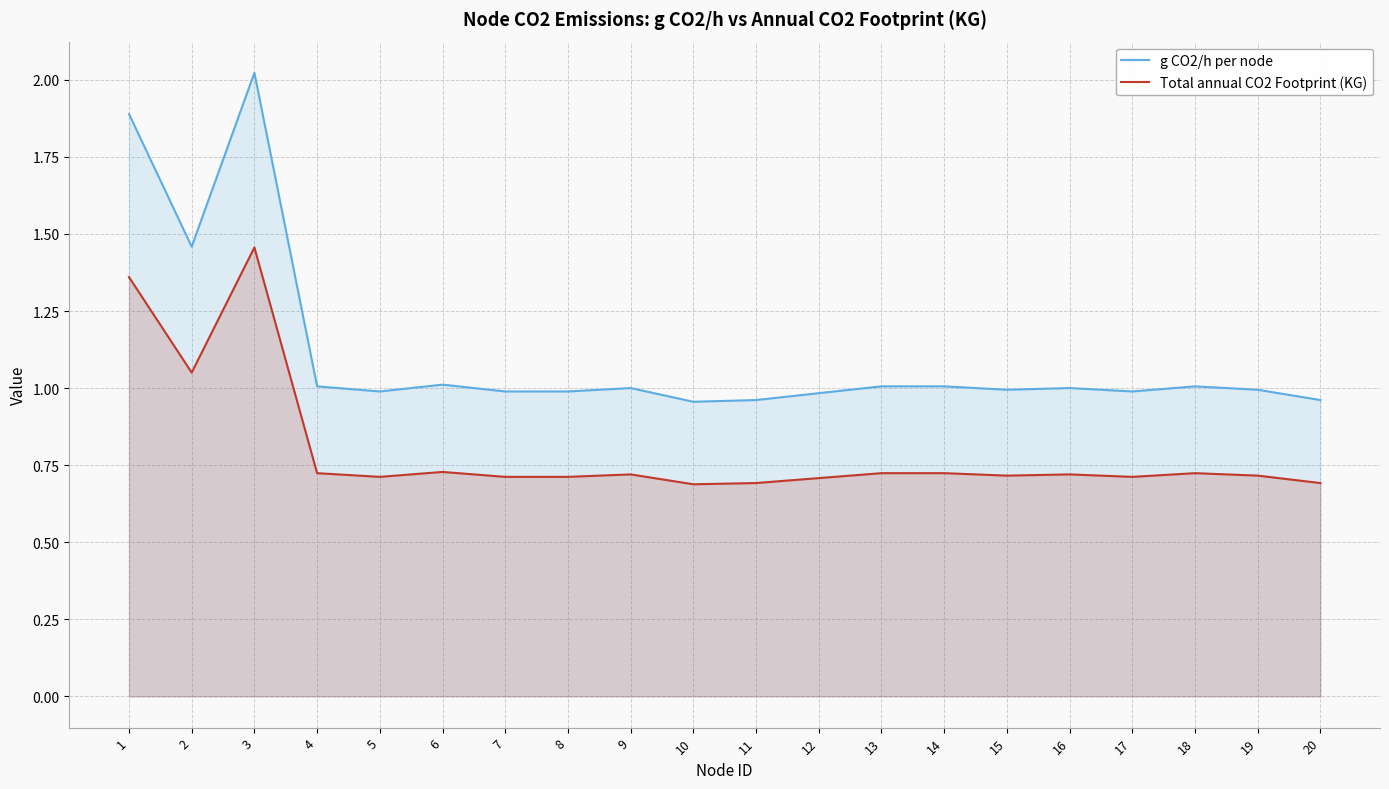

List the series in order of their peak value, lowest first.

Total annual CO2 Footprint (KG), g CO2/h per node